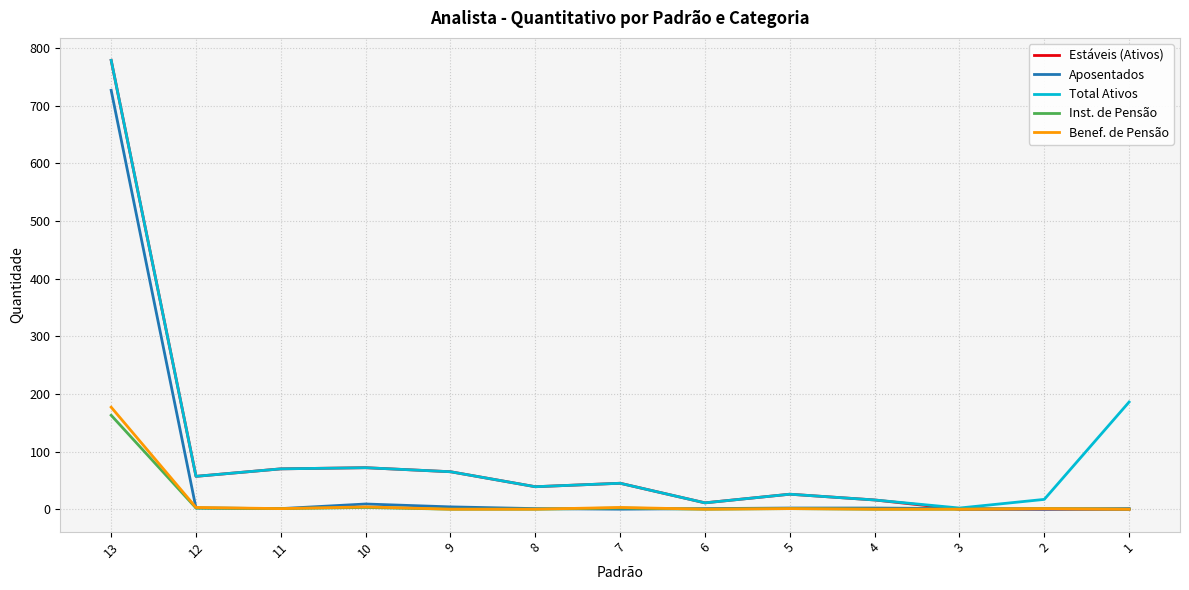

At which category is the sum across all series the highest?

13